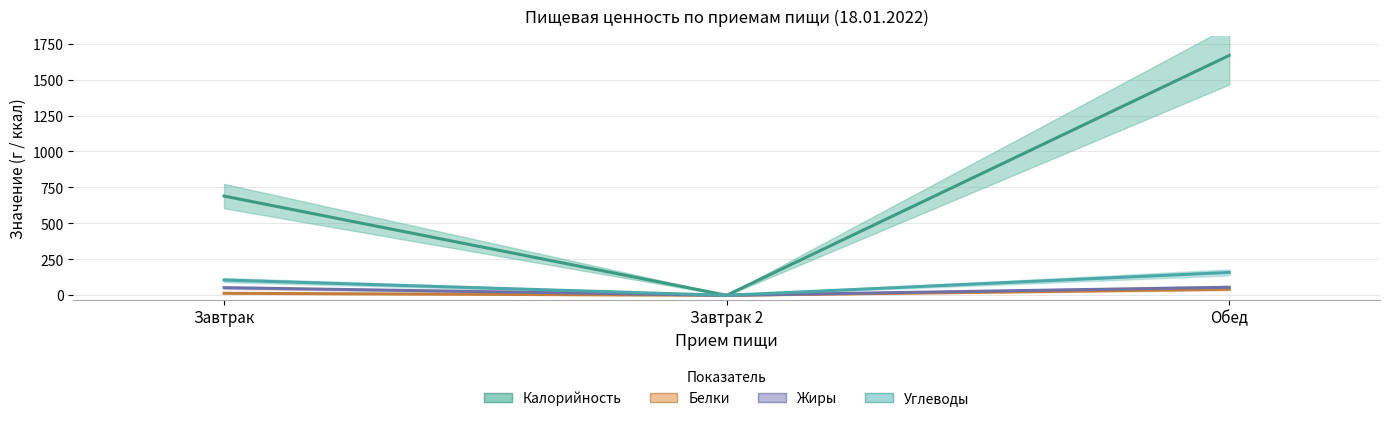

Which has a higher value, Завтрак 2 or Завтрак?

Завтрак